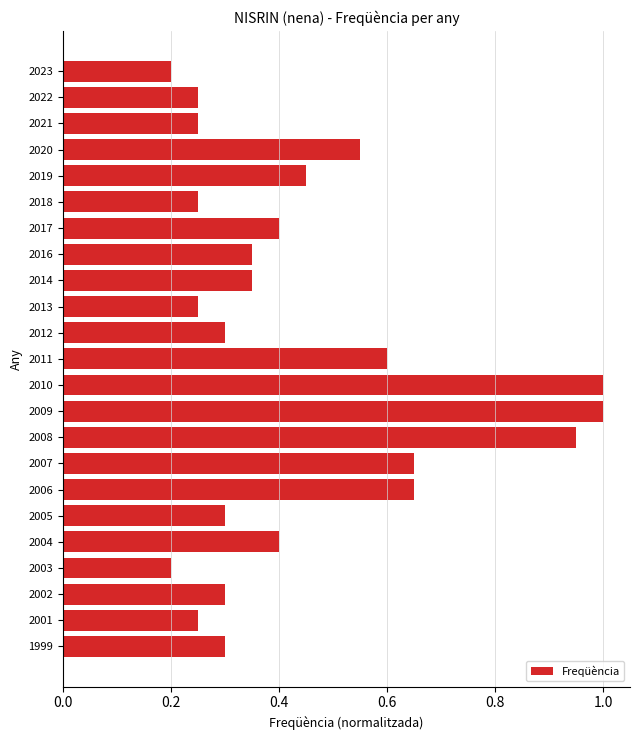

What is the difference between the maximum and minimum values?

0.8